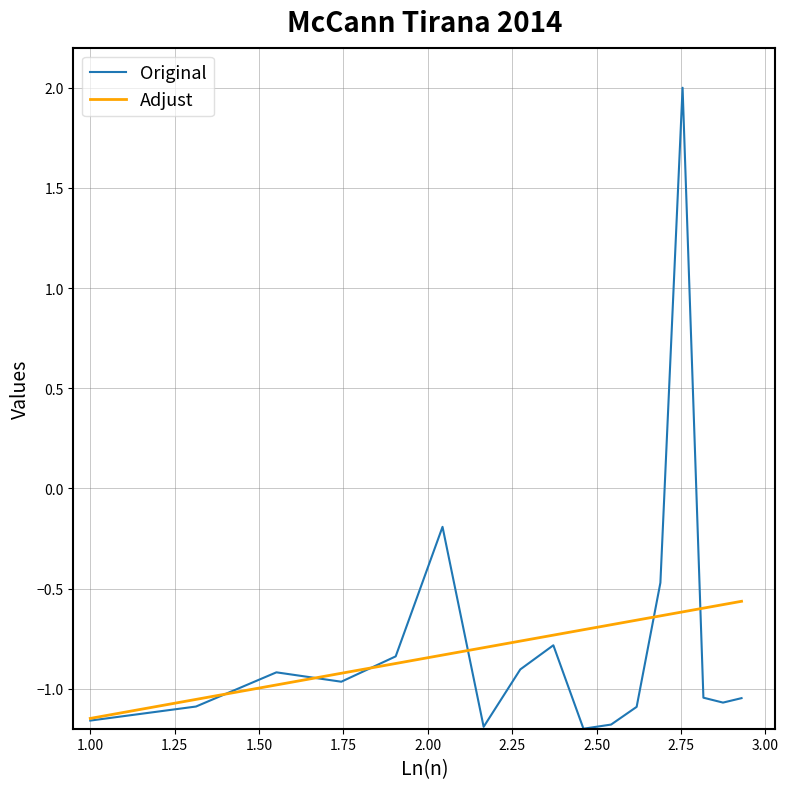

What is the maximum value shown in the chart?

2.0